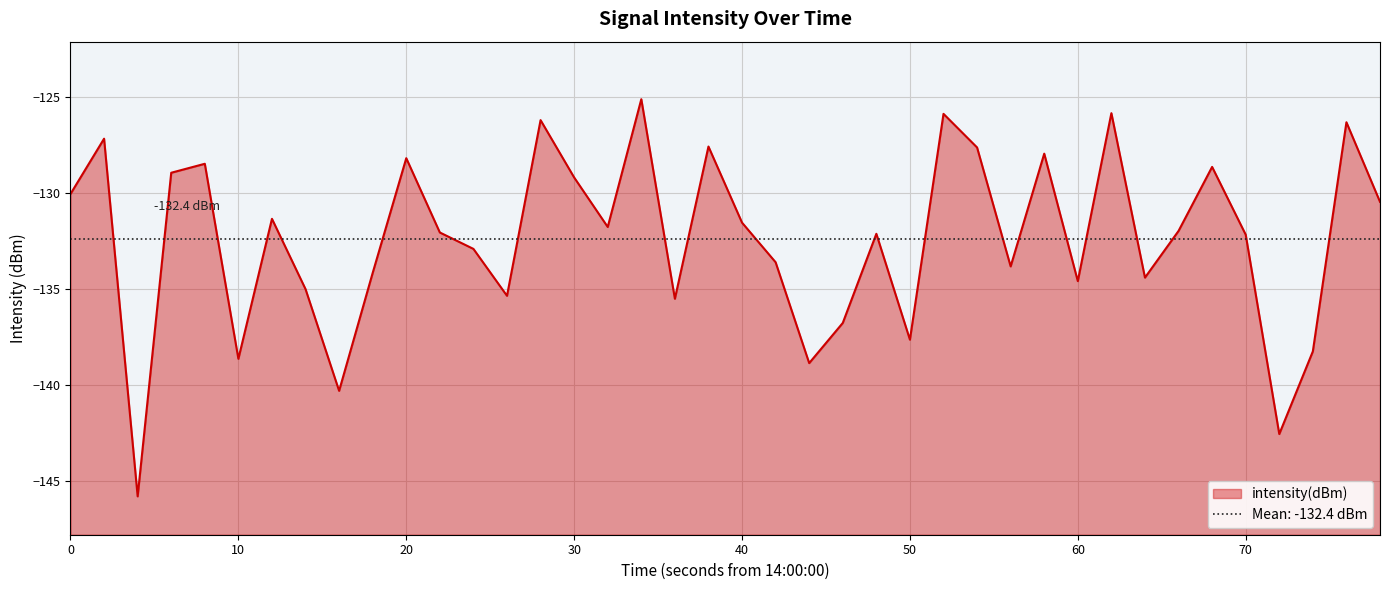

The value of intensity(dBm) at 30 is -129.2. True or false?

True